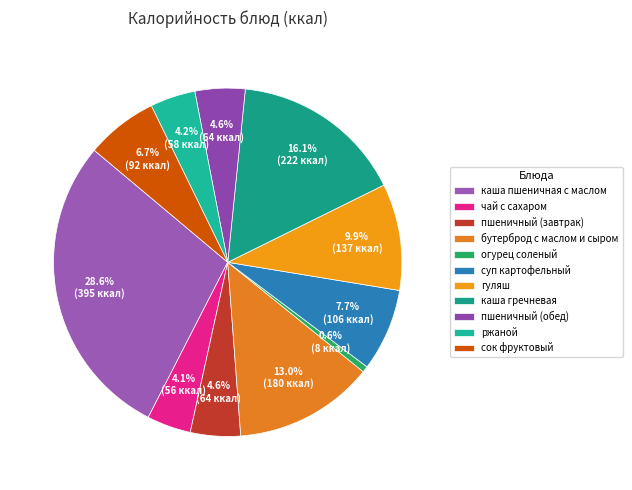

What percentage is NOT represented by каша гречневая?

83.9%